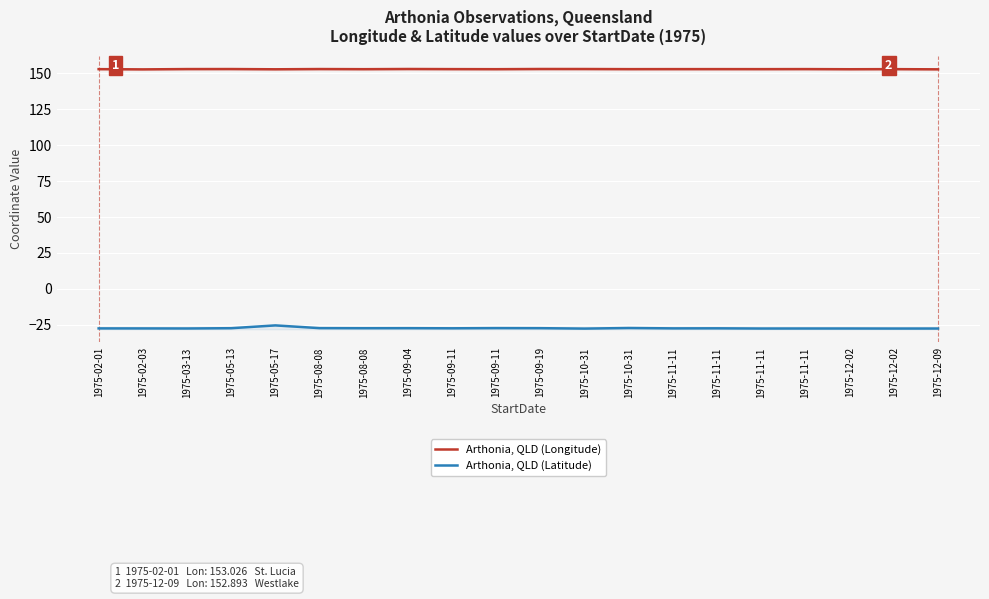

Where is the first local maximum for Arthonia, QLD (Longitude)?

1975-05-13